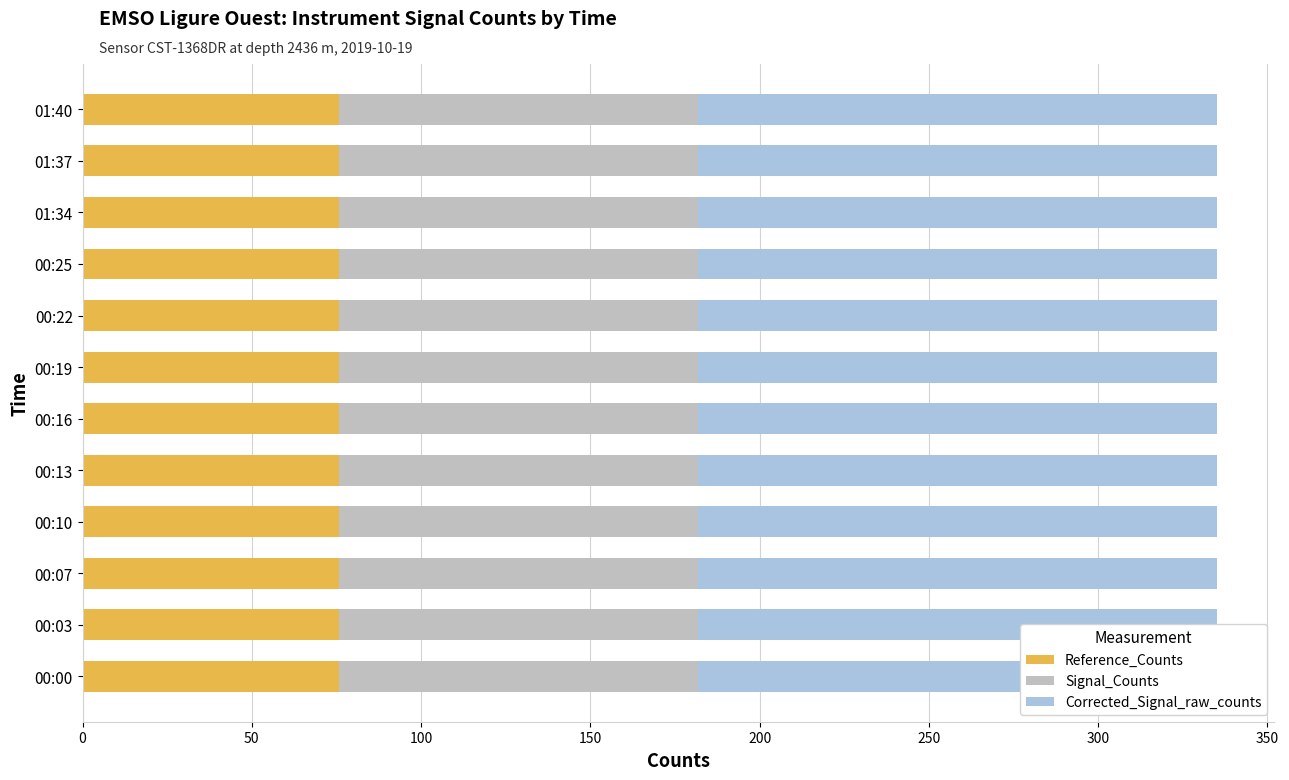

Rank the series by their maximum value, from lowest to highest.

Reference_Counts, Signal_Counts, Corrected_Signal_raw_counts